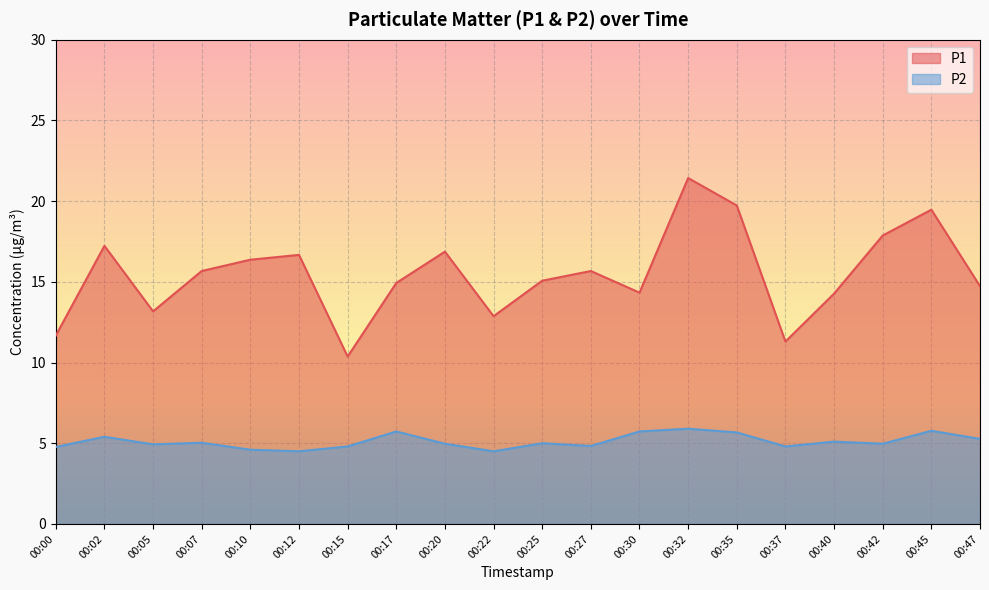

How many lines are shown in the chart?

2